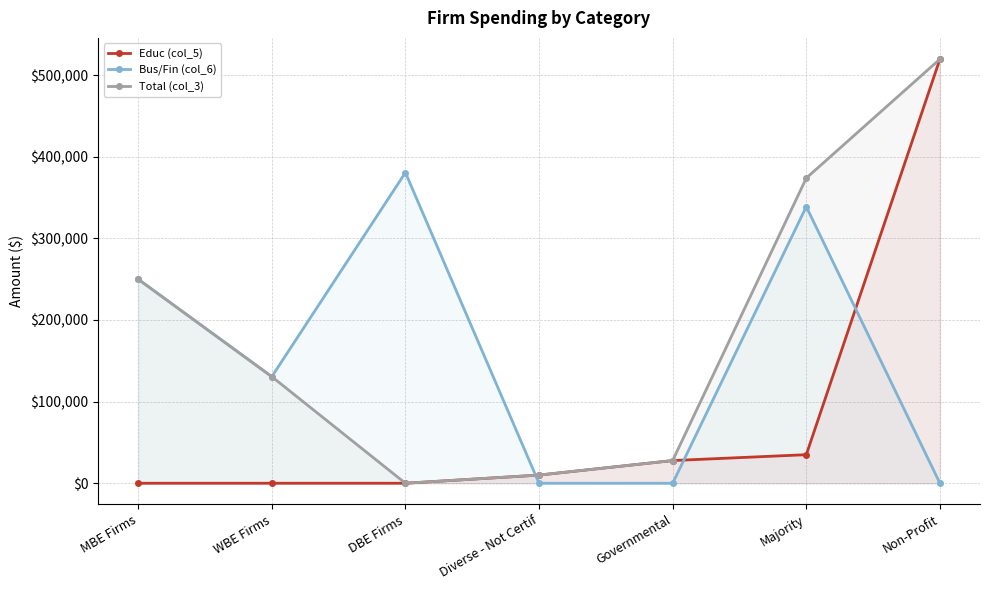

What is the maximum value shown in the chart?

519650